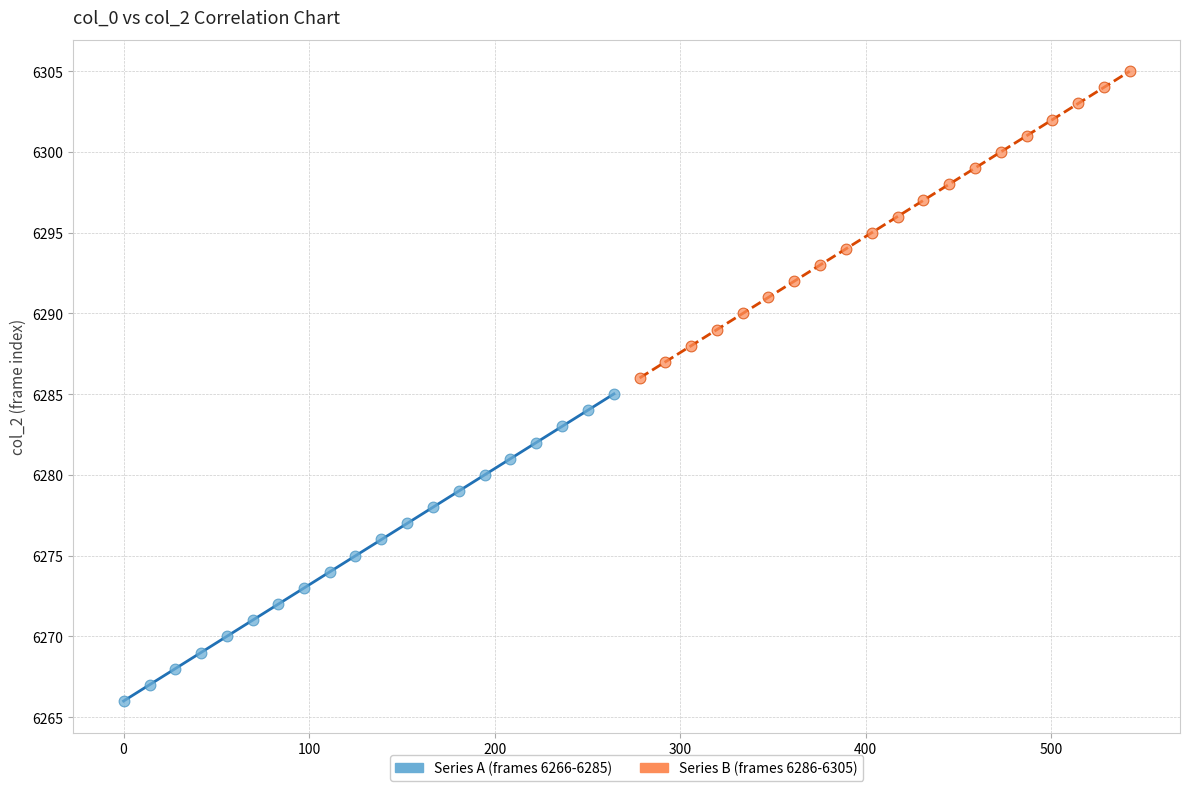

Which series reaches the maximum Y coordinate?

Series B (frames 6286-6305)